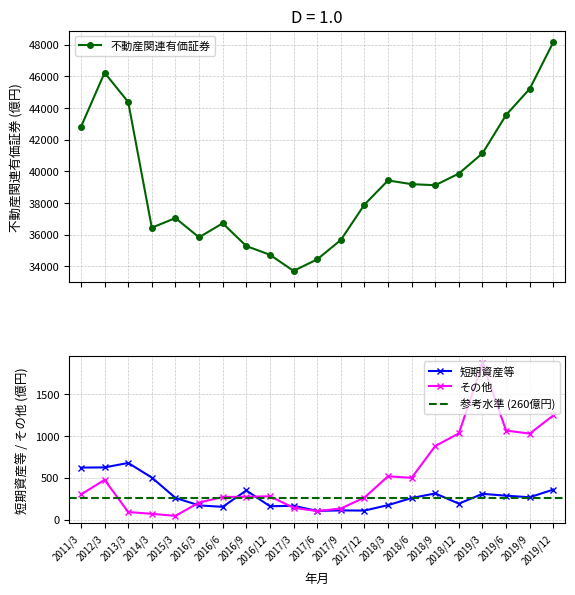

True or false: 短期資産等 and 不動産関連有価証券 intersect in this chart.

False